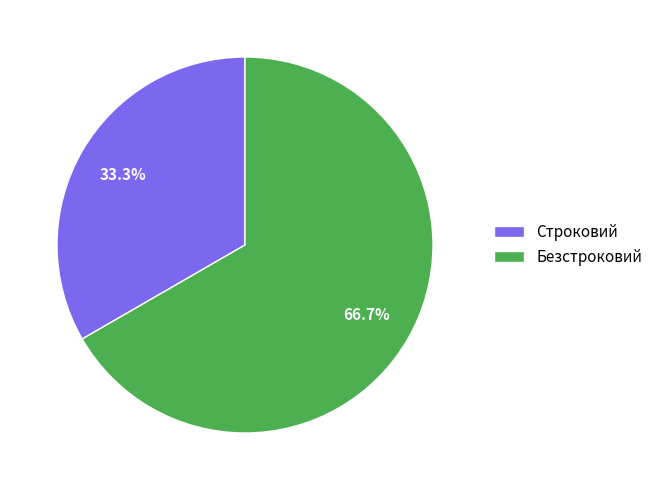

To the nearest percent, what percentage of the pie is Строковий?

33%